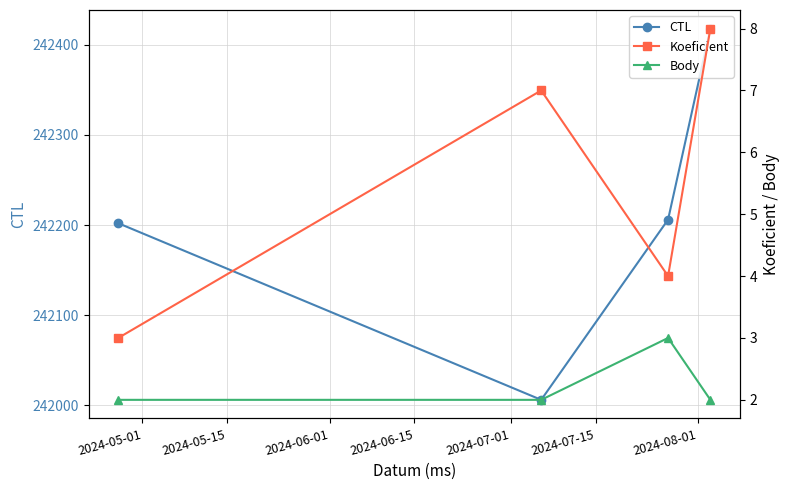

What is the smallest value displayed?

2